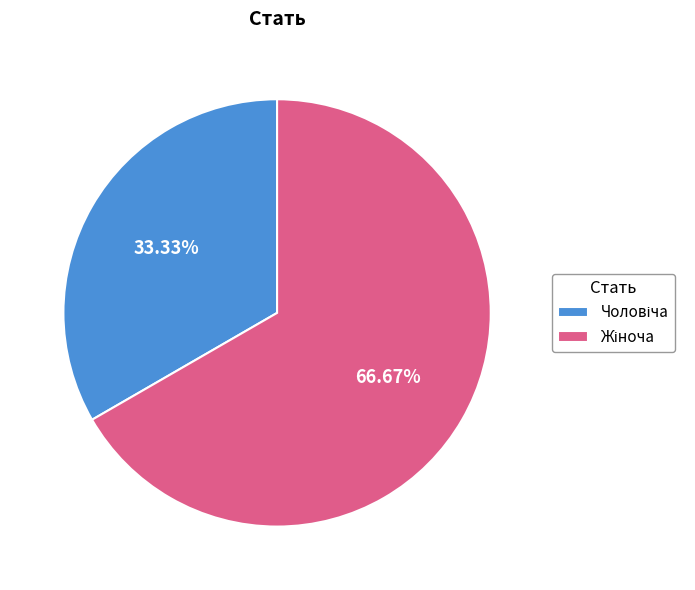

Is there a majority slice in this chart?

Yes